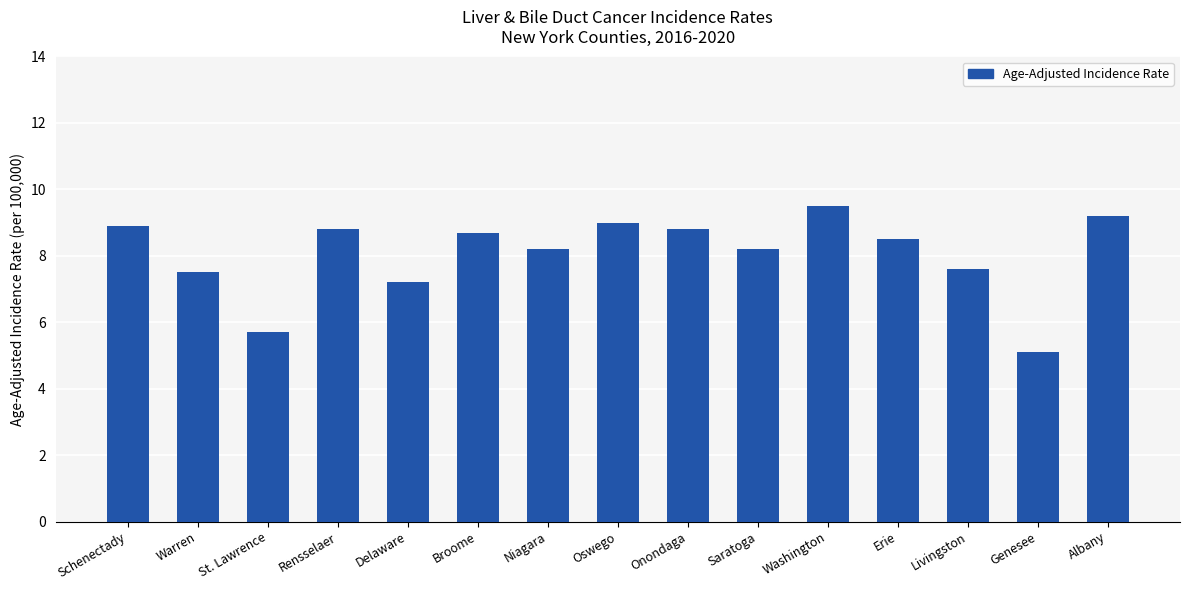

Approximately how many times larger is the value at Genesee compared to St. Lawrence?

0.9